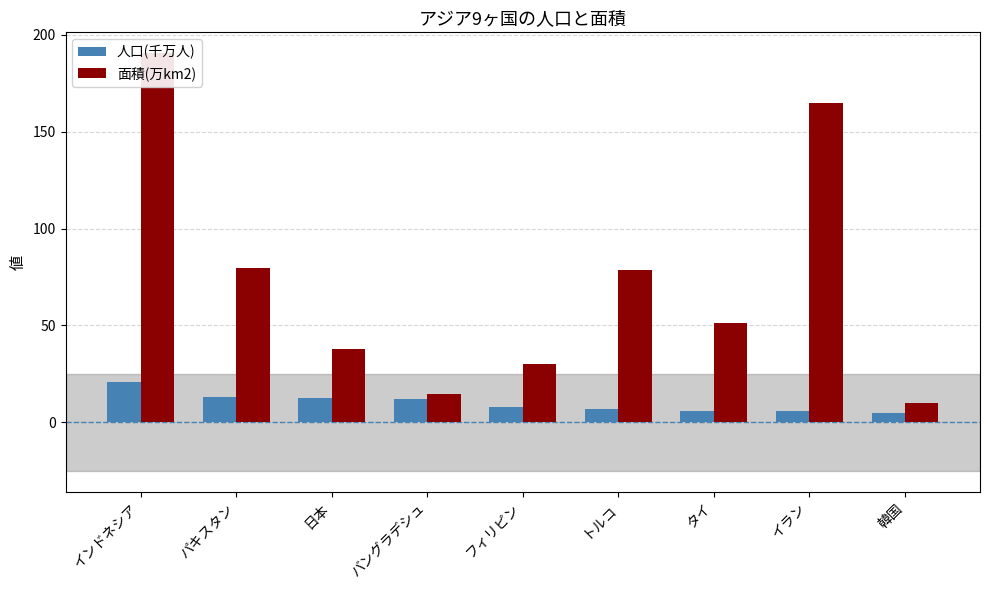

How many values in the 面積(万km2) series exceed 51?

5